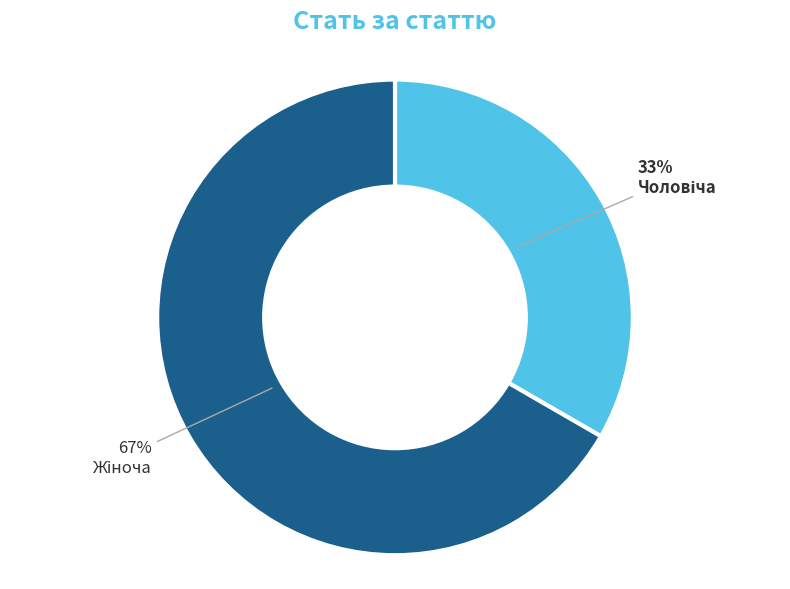

Is there any slice that represents more than half of the pie?

Yes